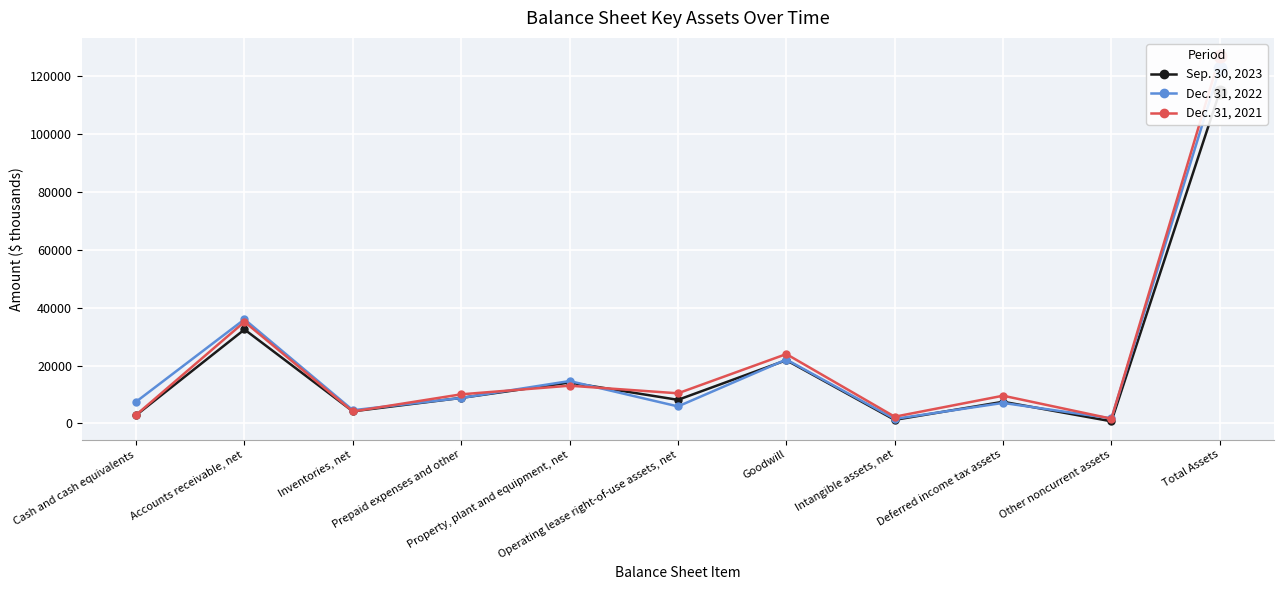

What is the highest value of the Dec. 31, 2021 series?

126996